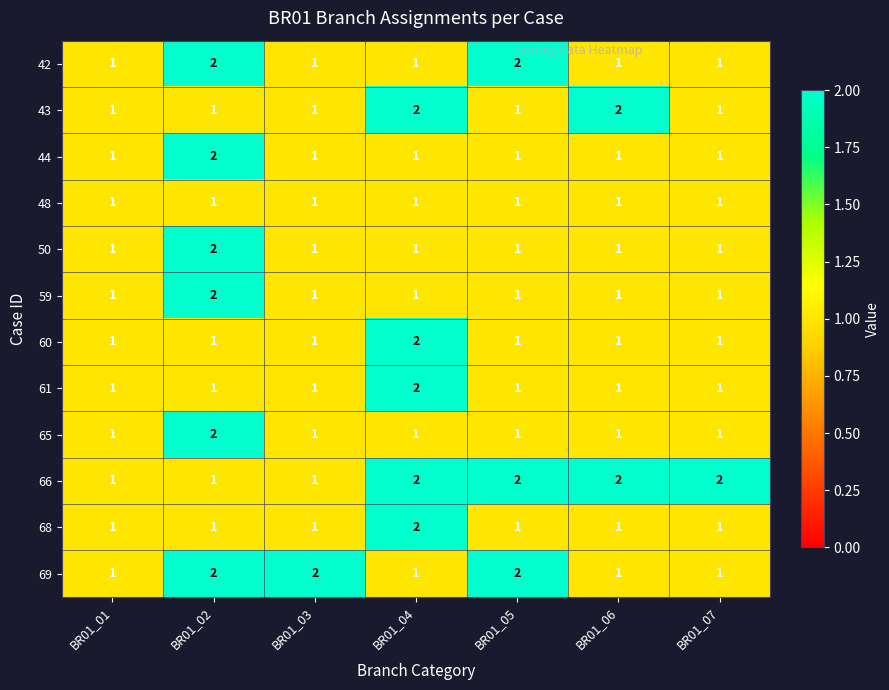

How many 65 values are between 1 and 2?

7